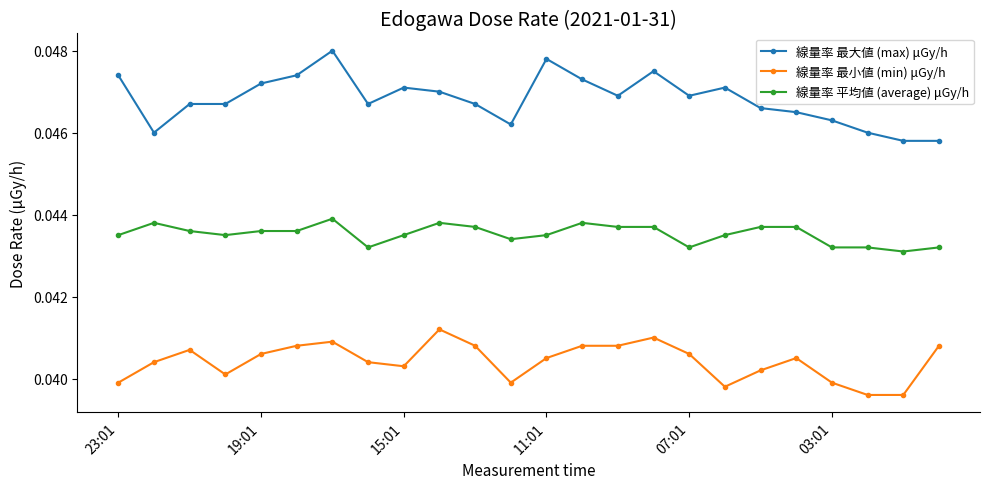

List the series in order of their peak value, lowest first.

線量率 最小値 (min) μGy/h, 線量率 平均値 (average) μGy/h, 線量率 最大値 (max) μGy/h